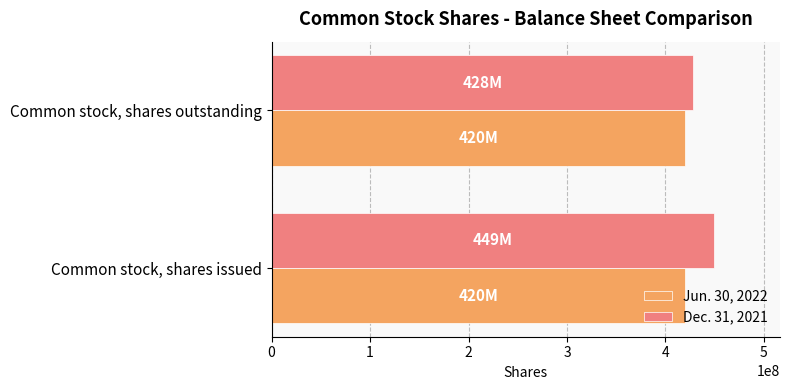

What is the sum of the Dec. 31, 2021 values at Common stock, shares issued and Common stock, shares outstanding?

877000000